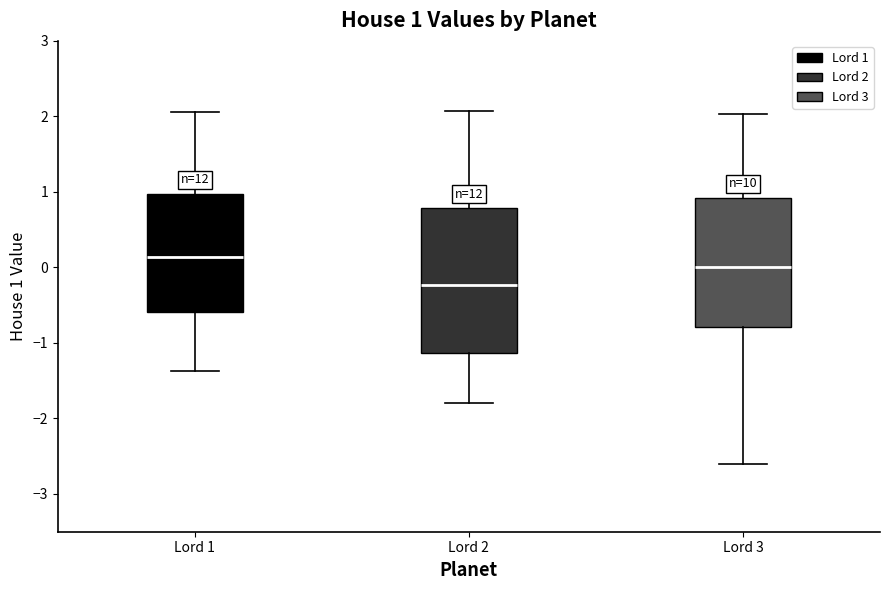

Which box's median line is the lowest?

Lord 2